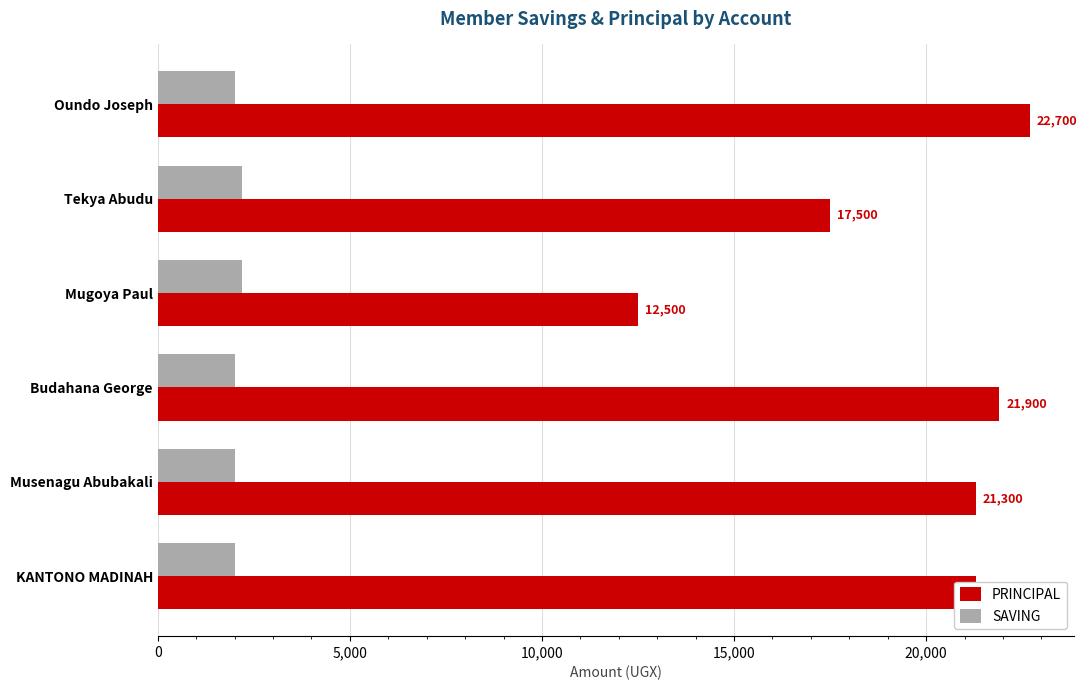

List the series in order of their overall mean, highest first.

PRINCIPAL, SAVING